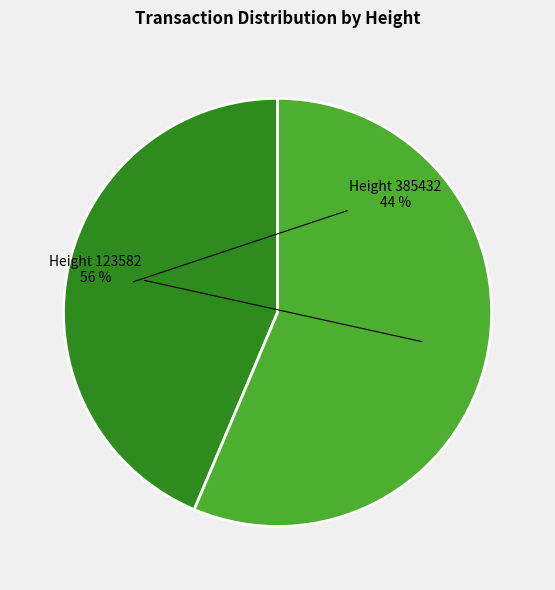

Is the sum of Height 385432 and Height 123582 greater than half?

Yes